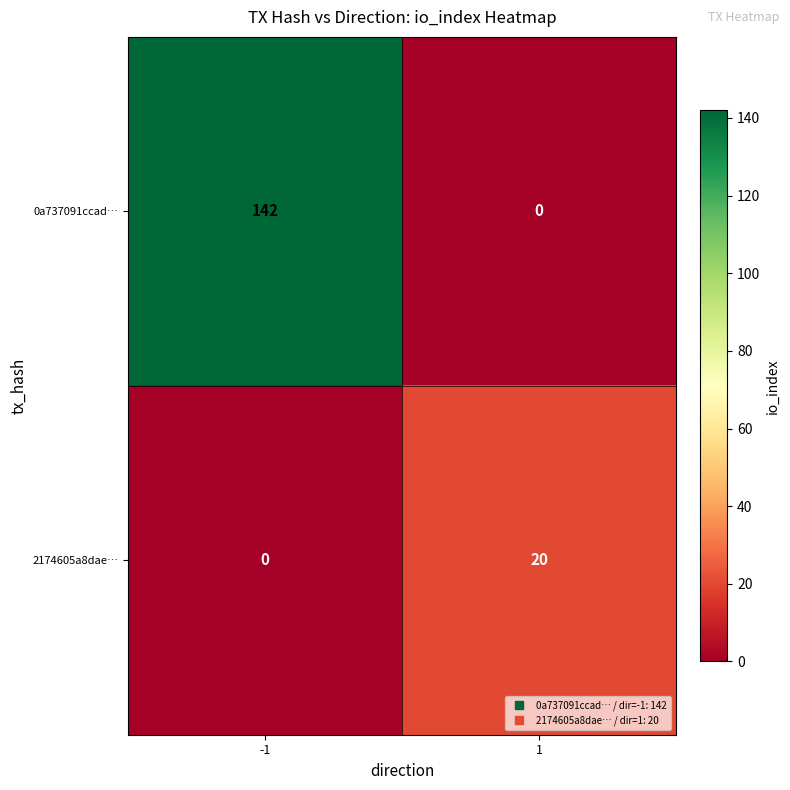

Reading left to right, transcribe all the data shown in this chart.

0a737091ccad…: -1=142	1=0
2174605a8dae…: -1=0	1=20